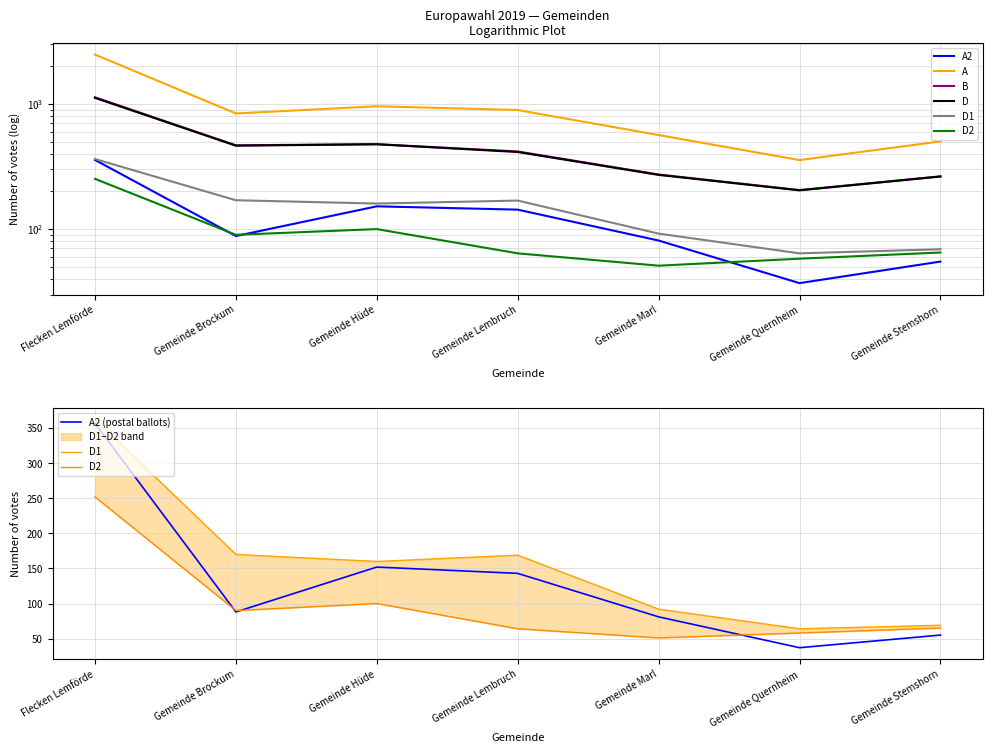

Where is the first local minimum for D2?

Gemeinde Brockum